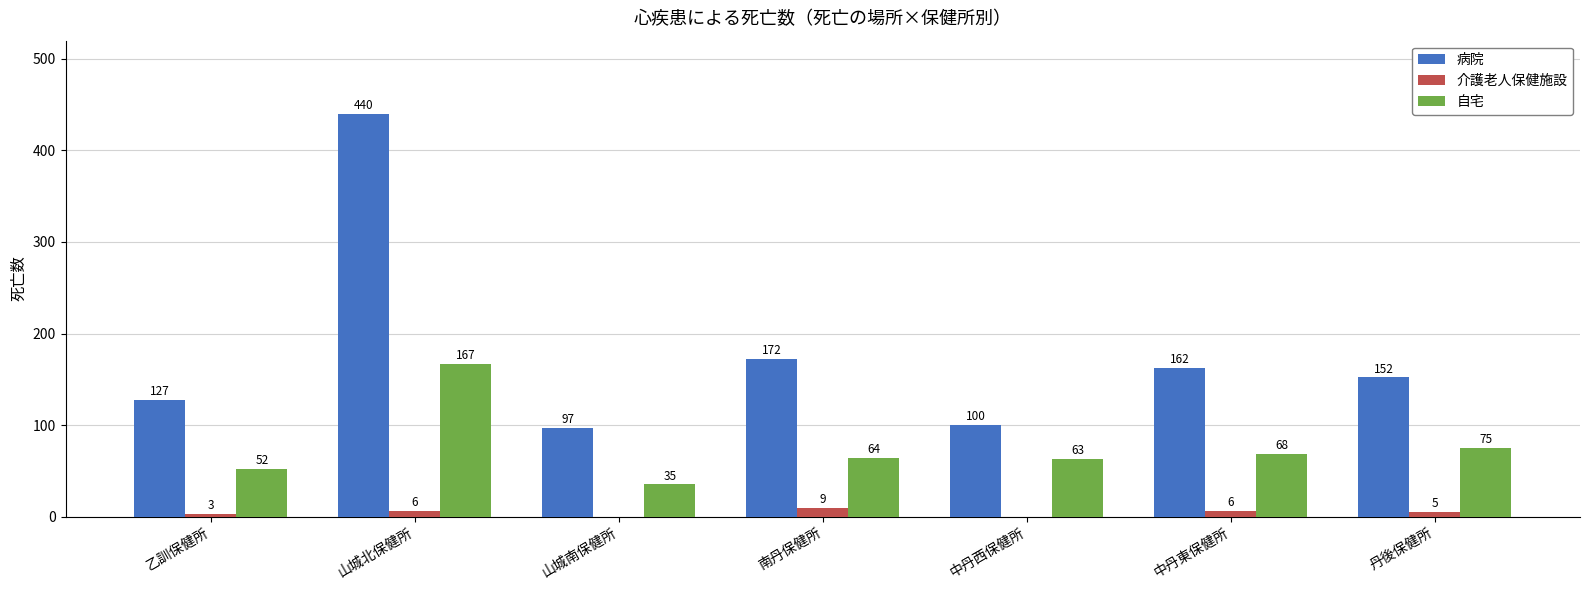

Is the value of 介護老人保健施設 at 山城北保健所 greater than the value of 自宅 at 乙訓保健所?

No